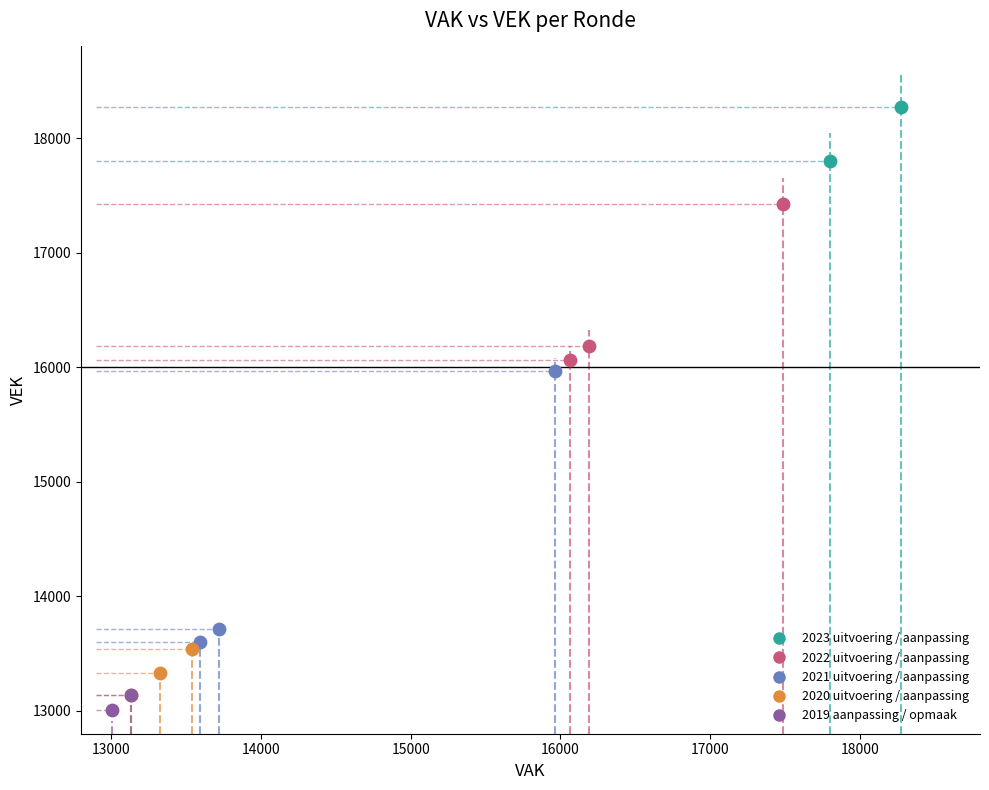

What are all the series names shown in the legend?

2023 uitvoering / aanpassing, 2022 uitvoering / aanpassing, 2021 uitvoering / aanpassing, 2020 uitvoering / aanpassing, 2019 aanpassing / opmaak